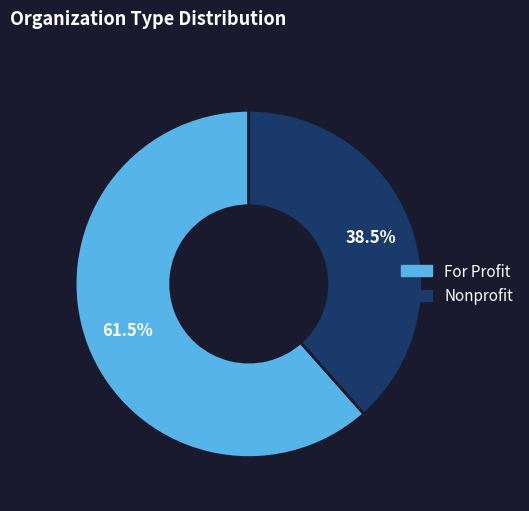

Does any single category account for the majority?

Yes